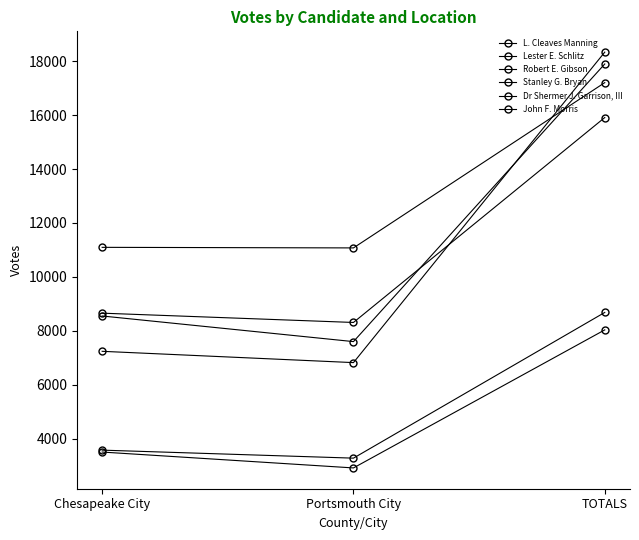

Reading left to right, what are all the values shown in this chart?

L. Cleaves Manning: 7240	6821	18336
Lester E. Schlitz: 8550	7600	17896
Robert E. Gibson: 11096	11075	17205
Stanley G. Bryan: 8655	8310	15910
Dr Shermer J. Garrison, III: 3575	3278	8682
John F. Morris: 3504	2915	8035